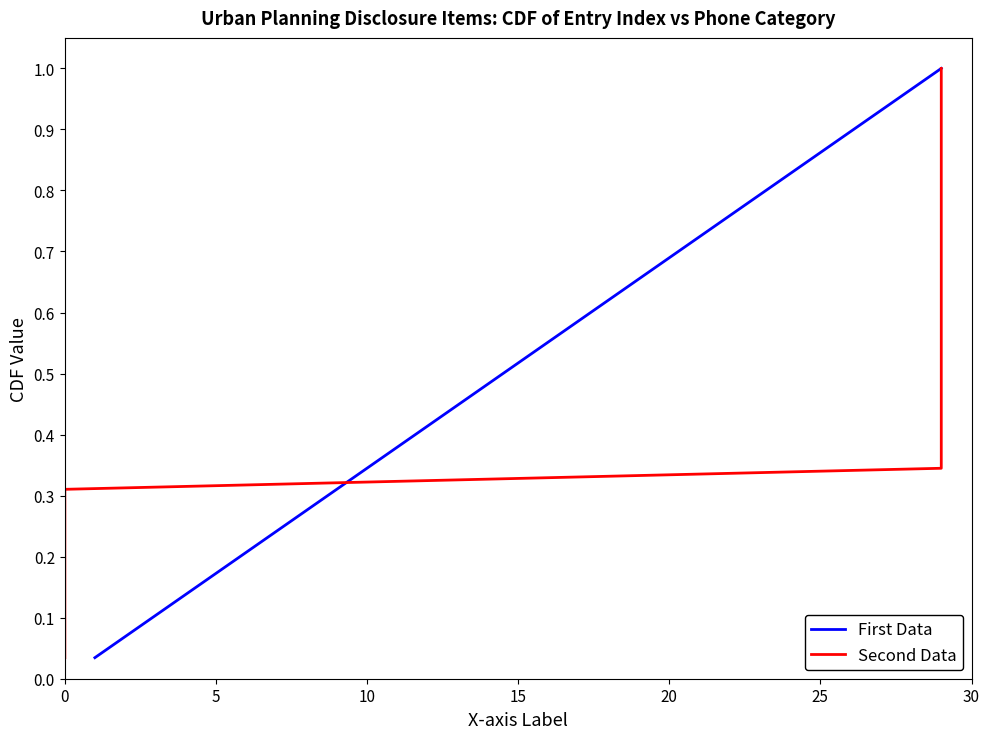

What are all the series names shown in the legend?

First Data, Second Data